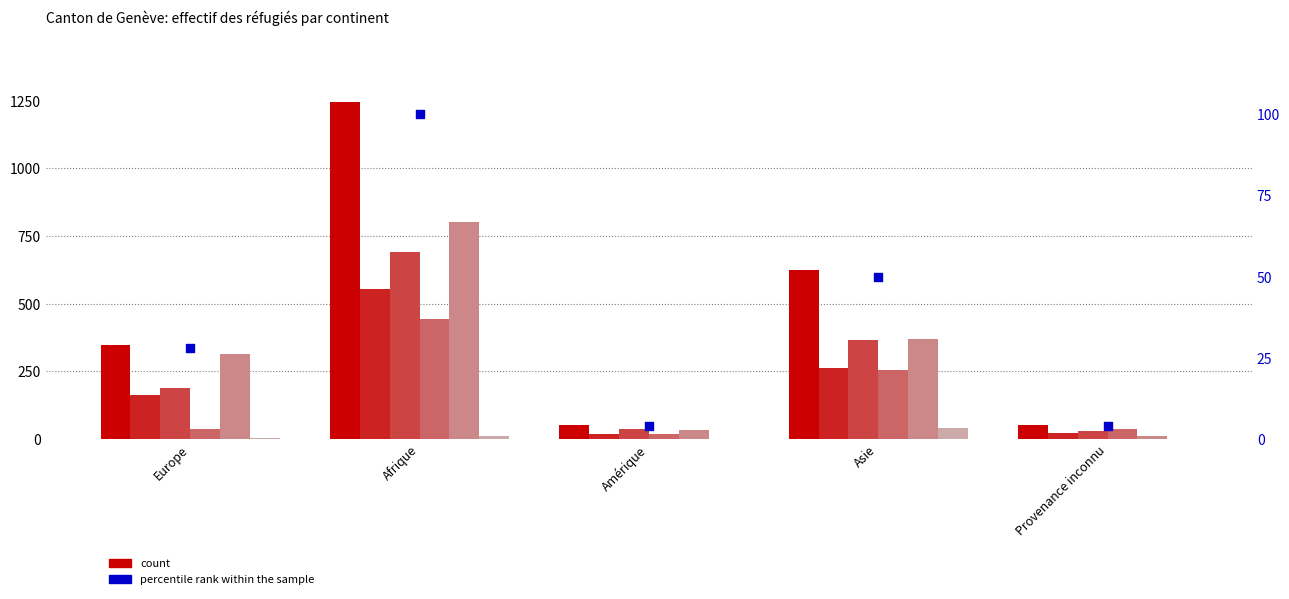

Is the value of Femmes total at Provenance inconnu greater than the value of Hommes total at Provenance inconnu?

No